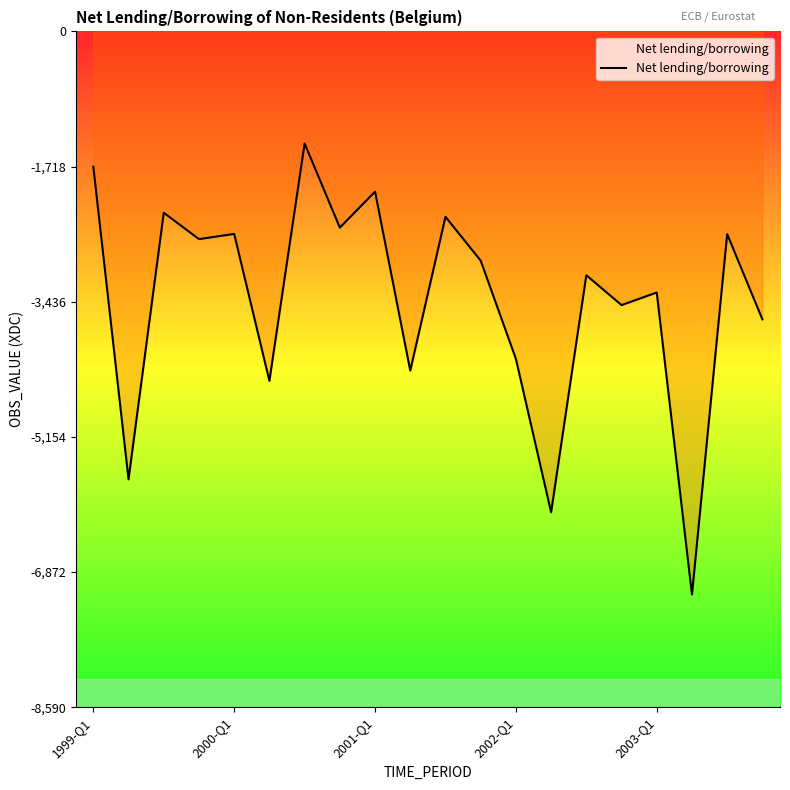

What is the difference between the maximum and minimum values?

5734.2